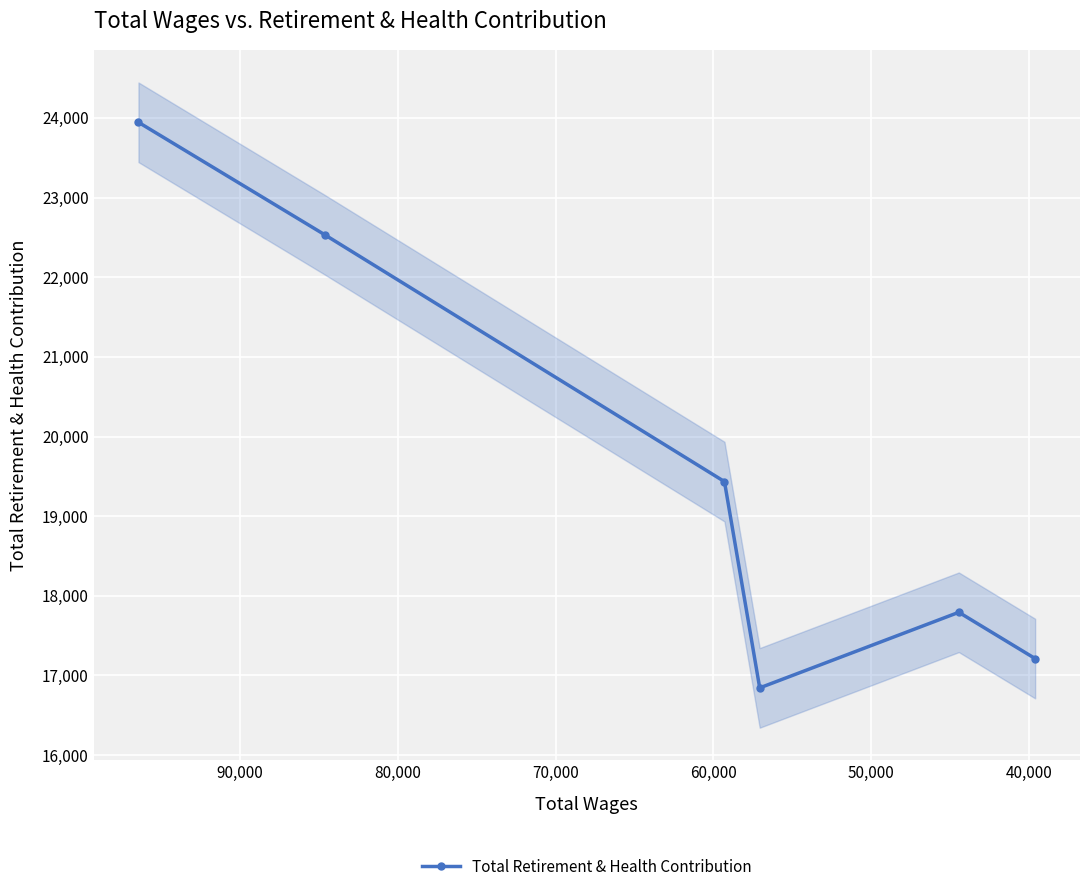

What is the value of the 2nd point from the left?

22535